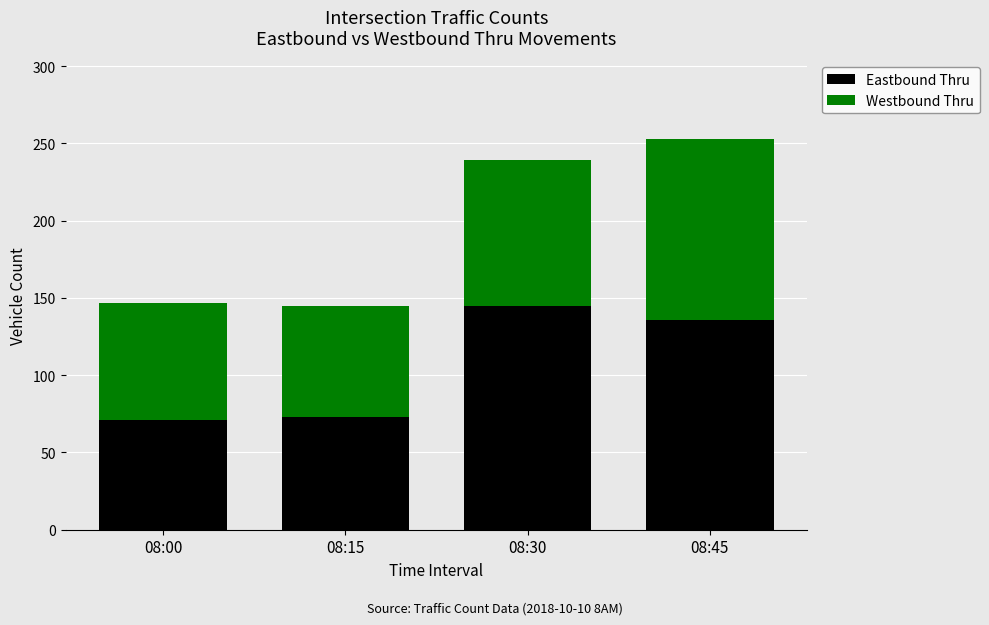

Where is Eastbound Thru nearest to the value 108?

08:45